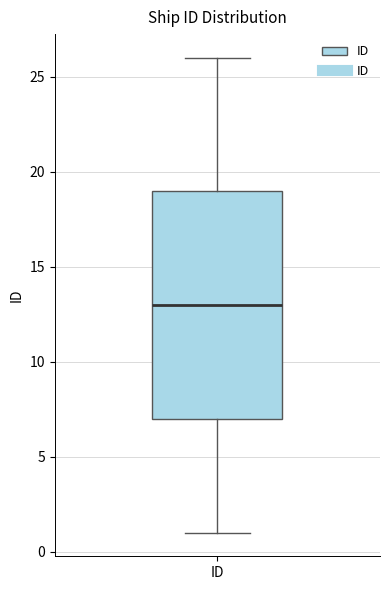

Transcribe this box plot: give where the median line is, the range the box spans, and where the two whiskers end, as read against the y-axis. The values are not printed on the chart, so give them approximately, as read against the axis.

median 13, box 7 to 19, whiskers 1 to 26